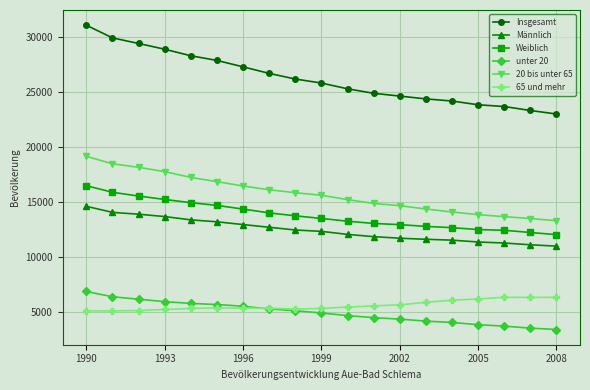

What is the sum of all unter 20 values?

93496